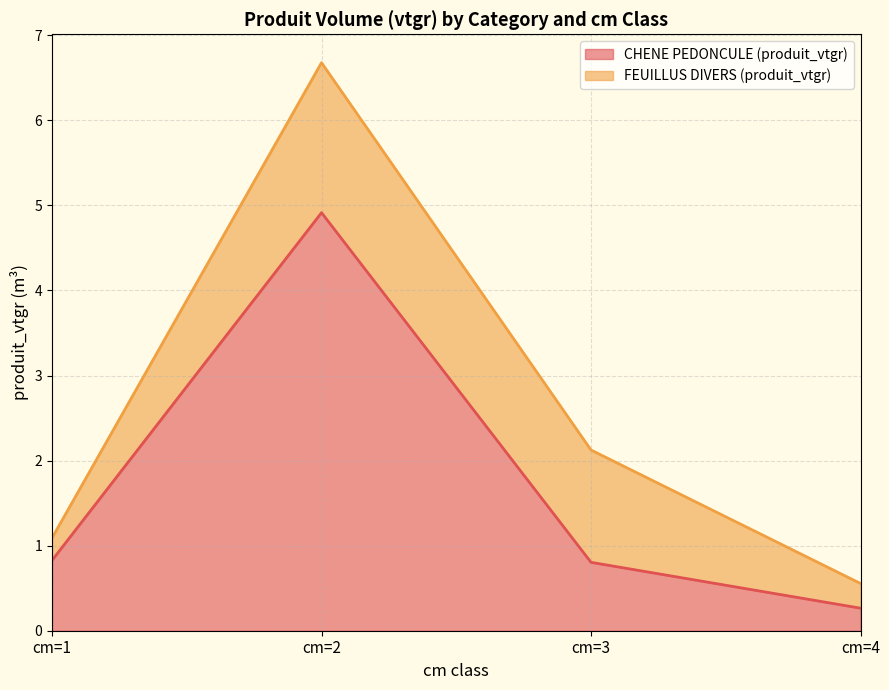

Which category has the lowest value across all series?

cm=4